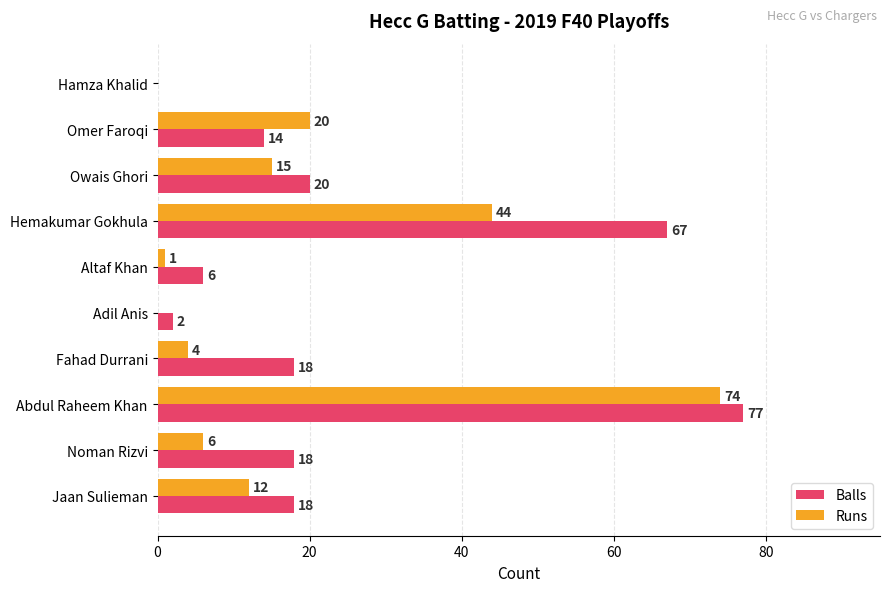

What is the approximate value of Runs at Owais Ghori?

15